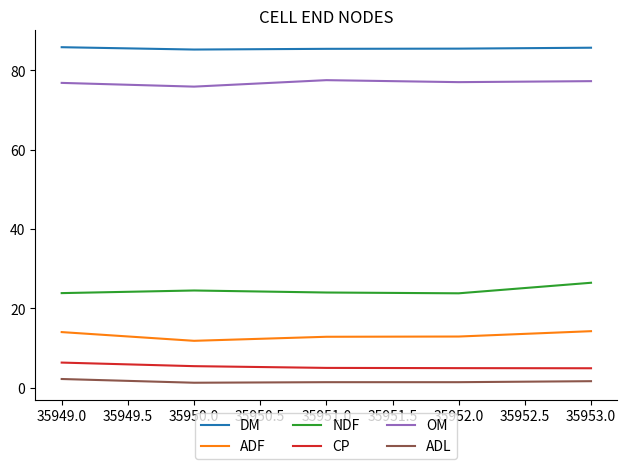

How many ADL values are between 1 and 2?

4